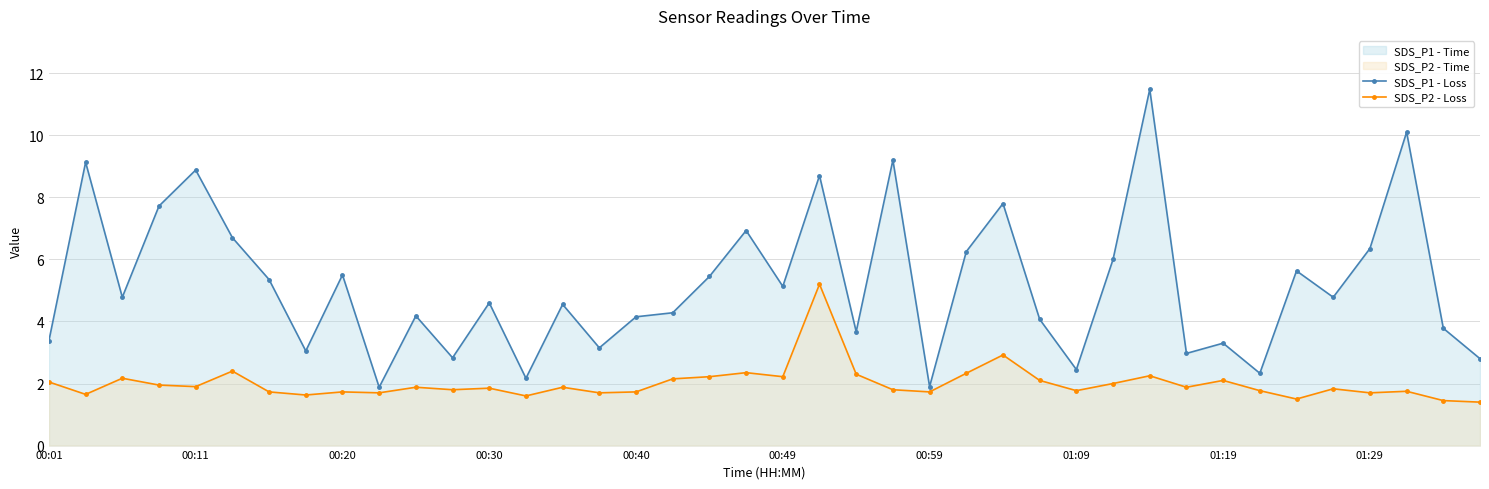

What is the value of the SDS_P2 - Loss point at the 23rd from the left?

2.3